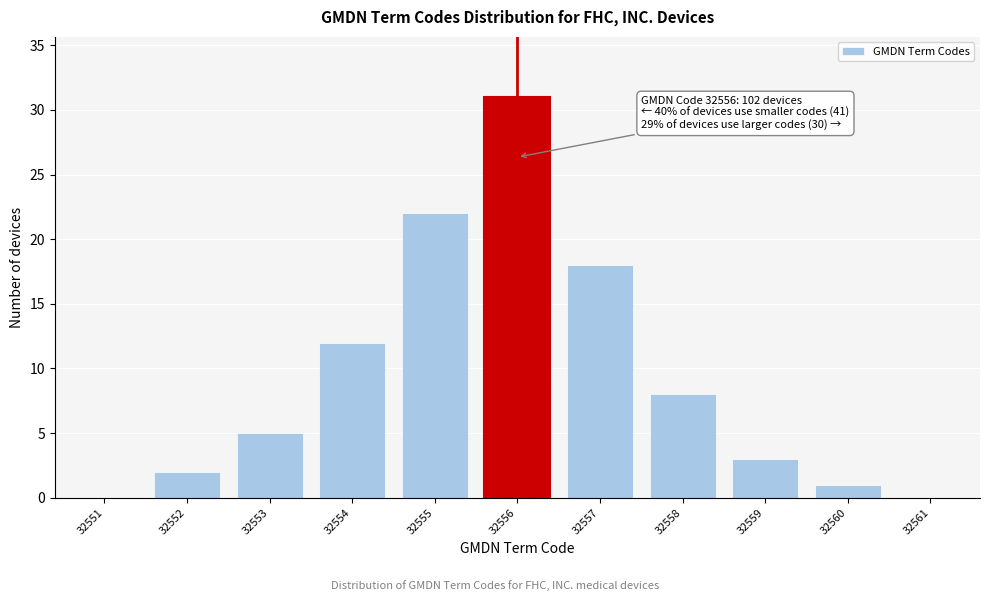

Reading right to left, extract all data points from this chart.

32561=0	32560=1	32559=3	32558=8	32557=18	32556=31	32555=22	32554=12	32553=5	32552=2	32551=0